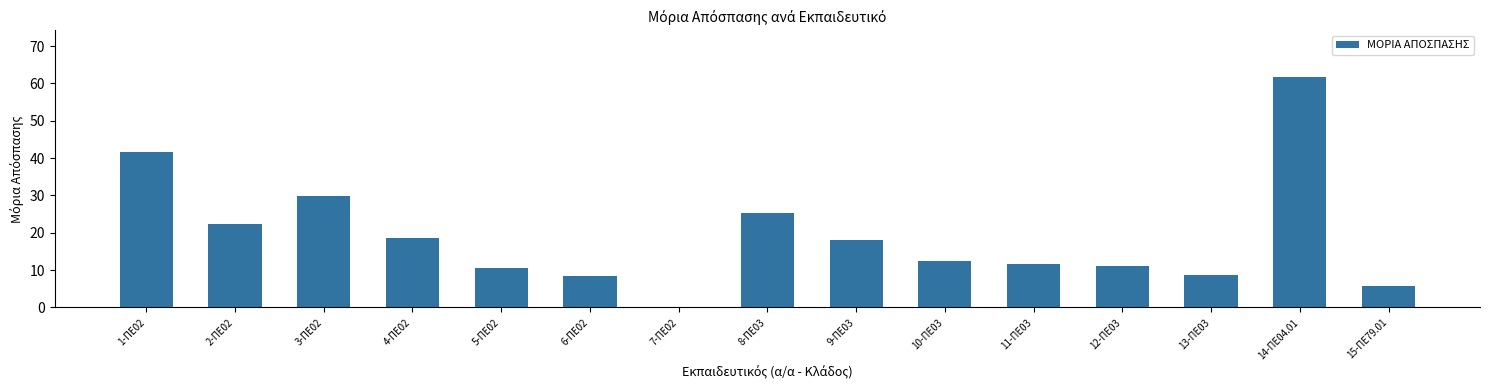

What is the sum of the values at 3-ΠΕ02 and 15-ΠΕ79.01?

35.7